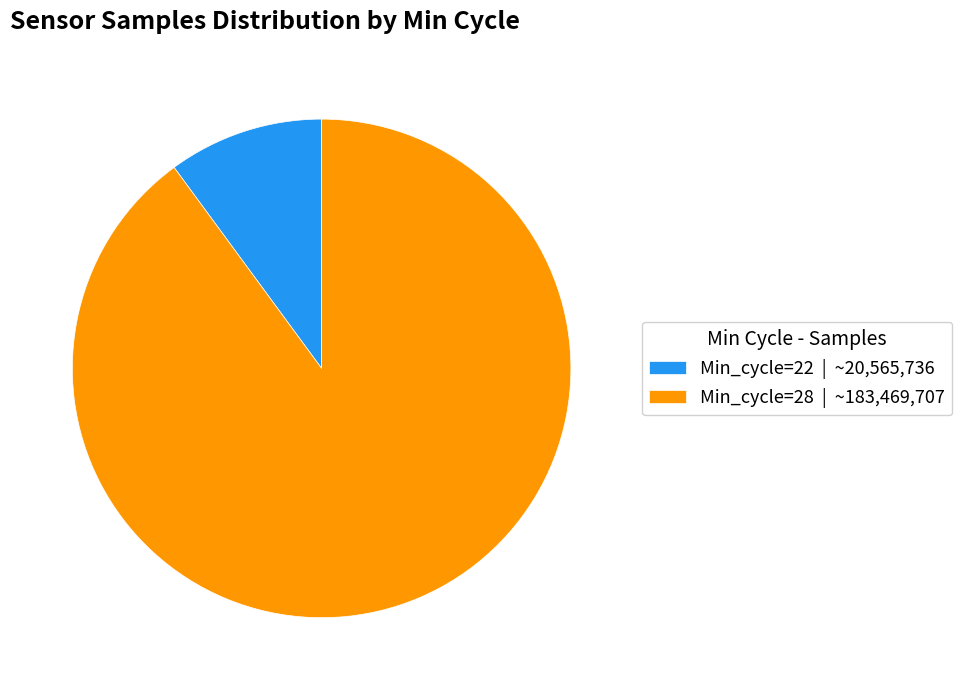

Is the sum of Min_cycle=22 | ~20,565,736 and Min_cycle=28 | ~183,469,707 greater than half?

Yes